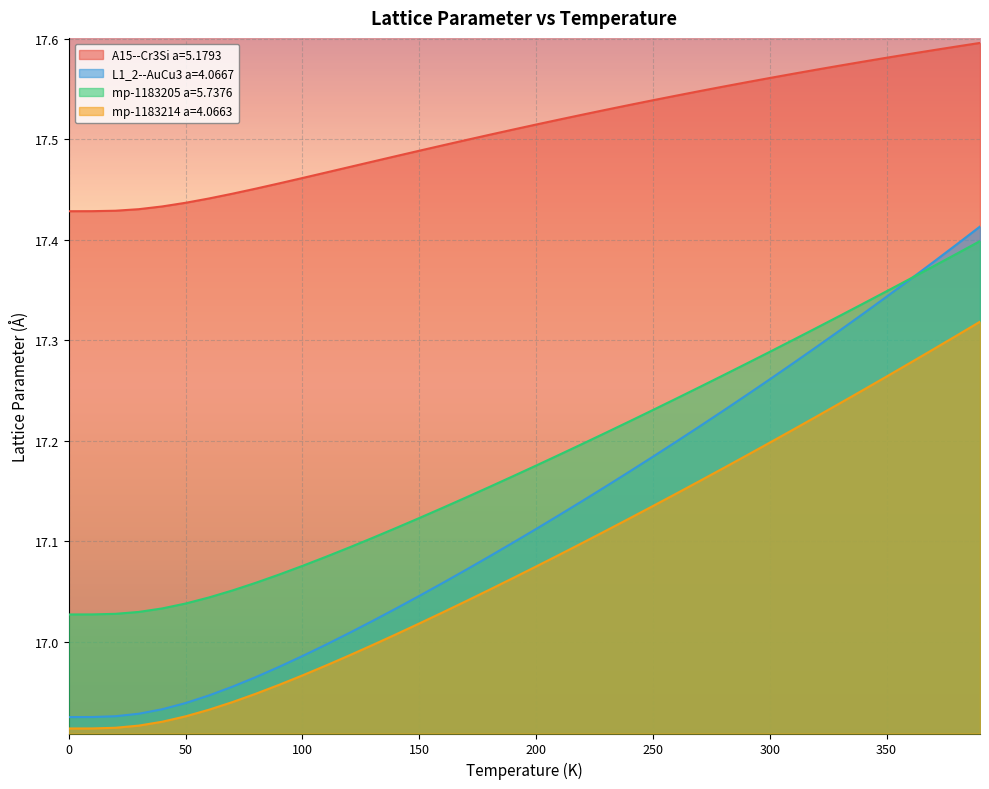

True or false: mp-1183214 a=4.0663 has more than 0 points higher than both neighbors.

False